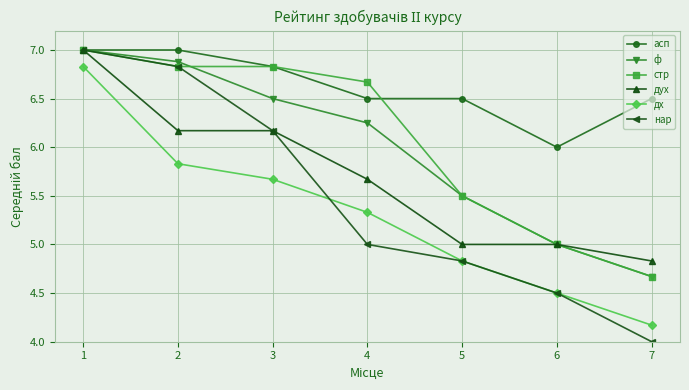

What is the average value of the асп series?

6.6